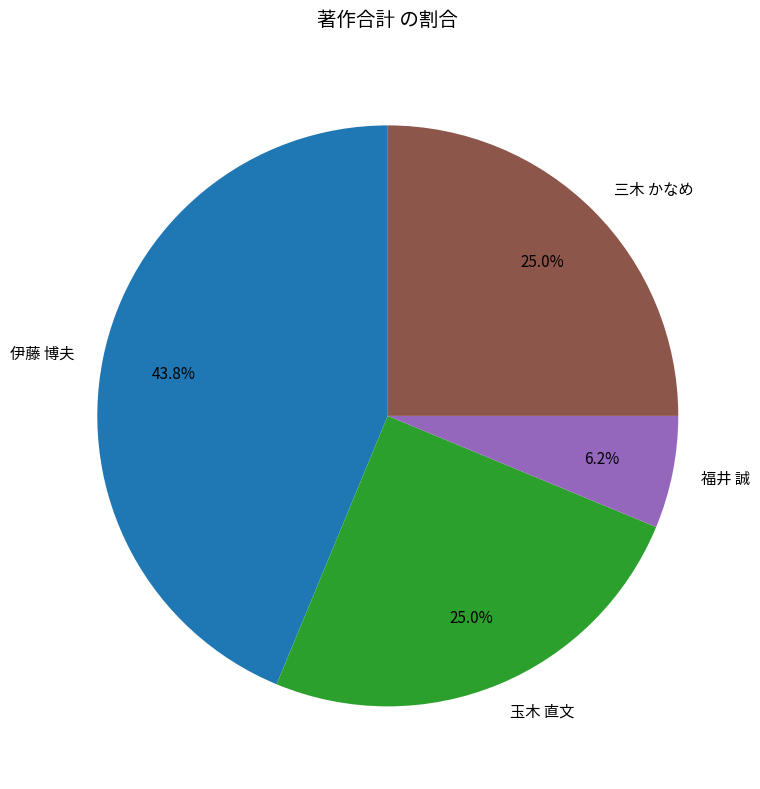

What is the total percentage of 福井 誠 and 伊藤 博夫?

50.0%